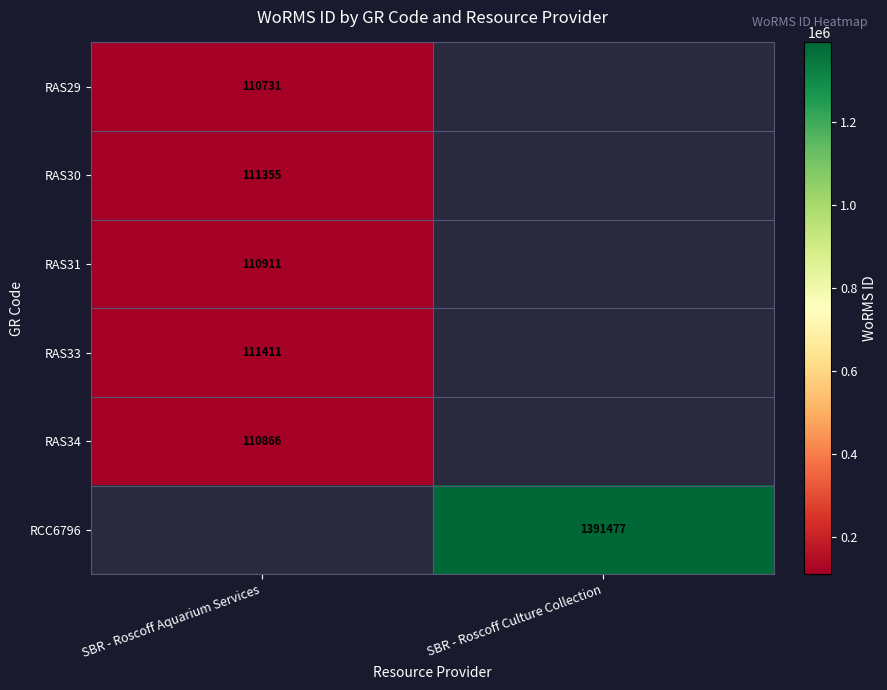

True or false: RAS34 has a value of 110866 at SBR - Roscoff Aquarium Services.

True